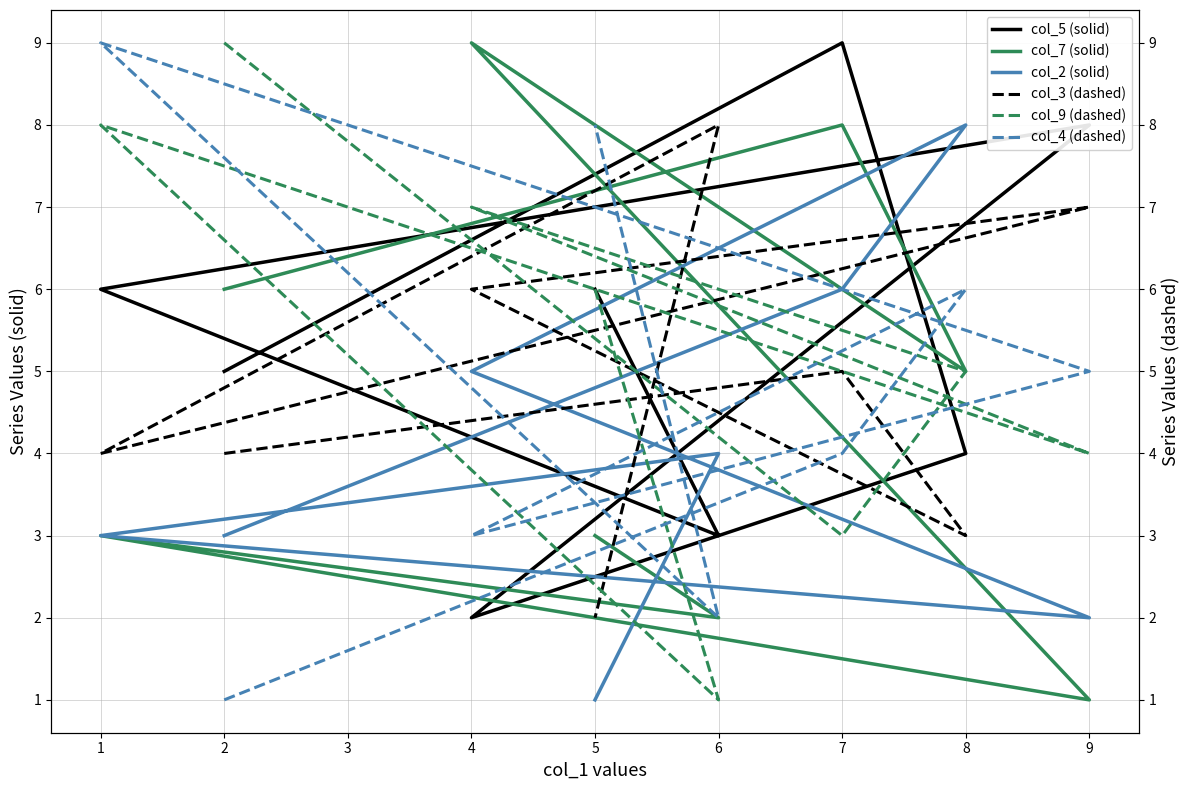

Reading left to right, list all the values displayed in this chart.

col_5 (solid): 5	9	4	2	8	6	3	6
col_7 (solid): 6	8	5	9	1	3	2	3
col_2 (solid): 3	6	8	5	2	3	4	1
col_3 (dashed): 4	5	3	6	7	4	8	2
col_9 (dashed): 9	3	5	7	4	8	1	6
col_4 (dashed): 1	4	6	3	5	9	2	8